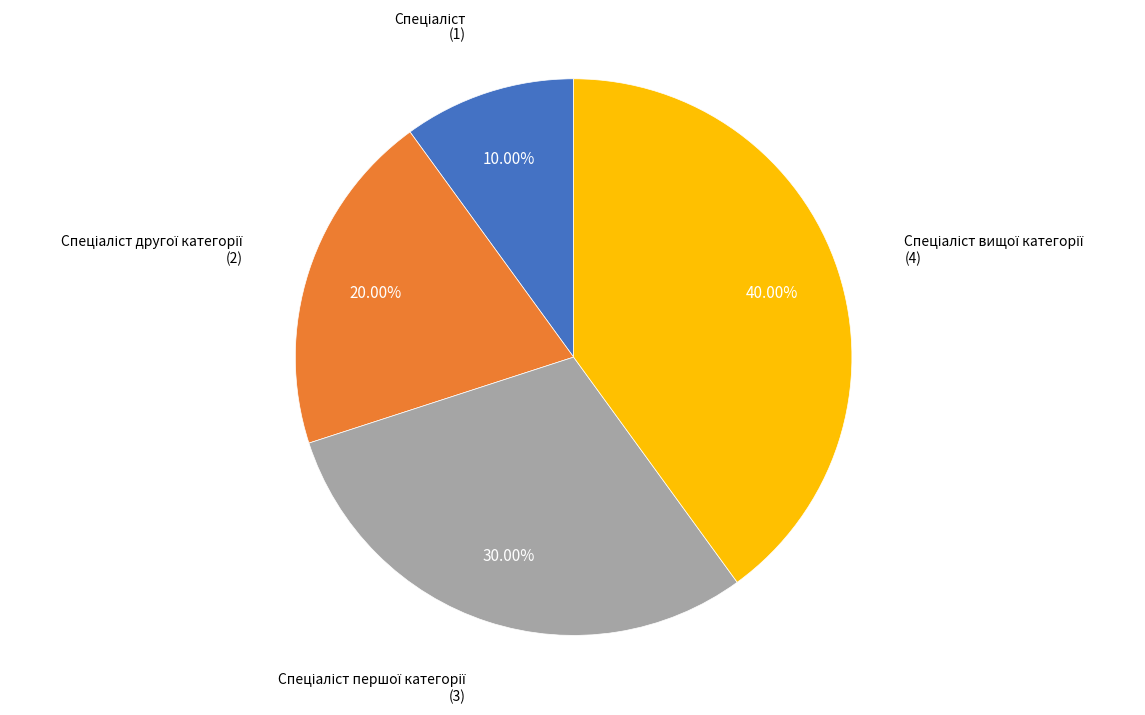

Is there any slice that represents more than half of the pie?

No